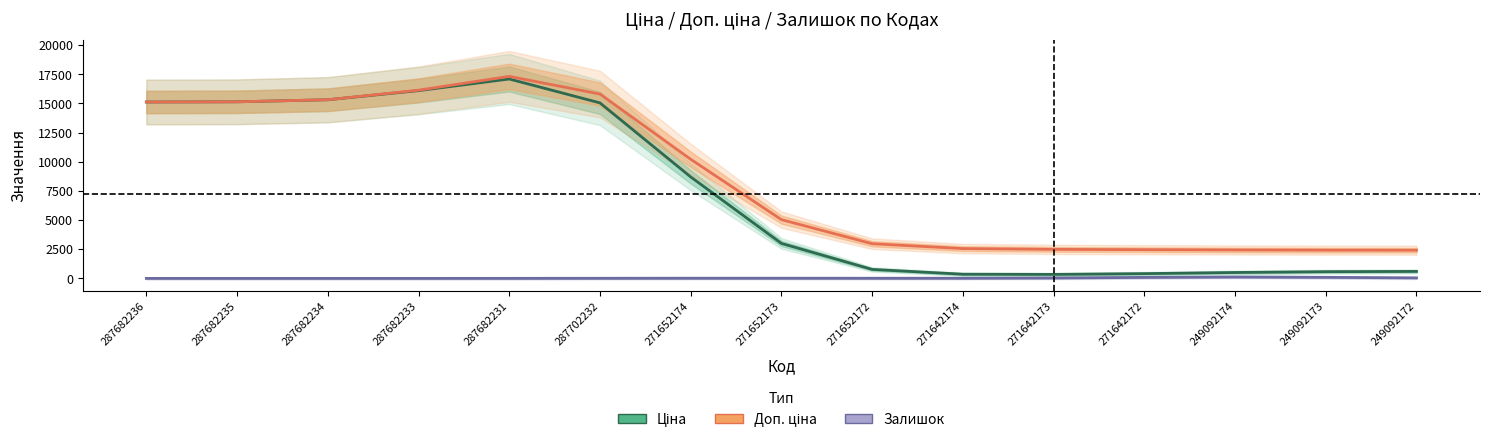

How many values in the Залишок series exceed 13?

8